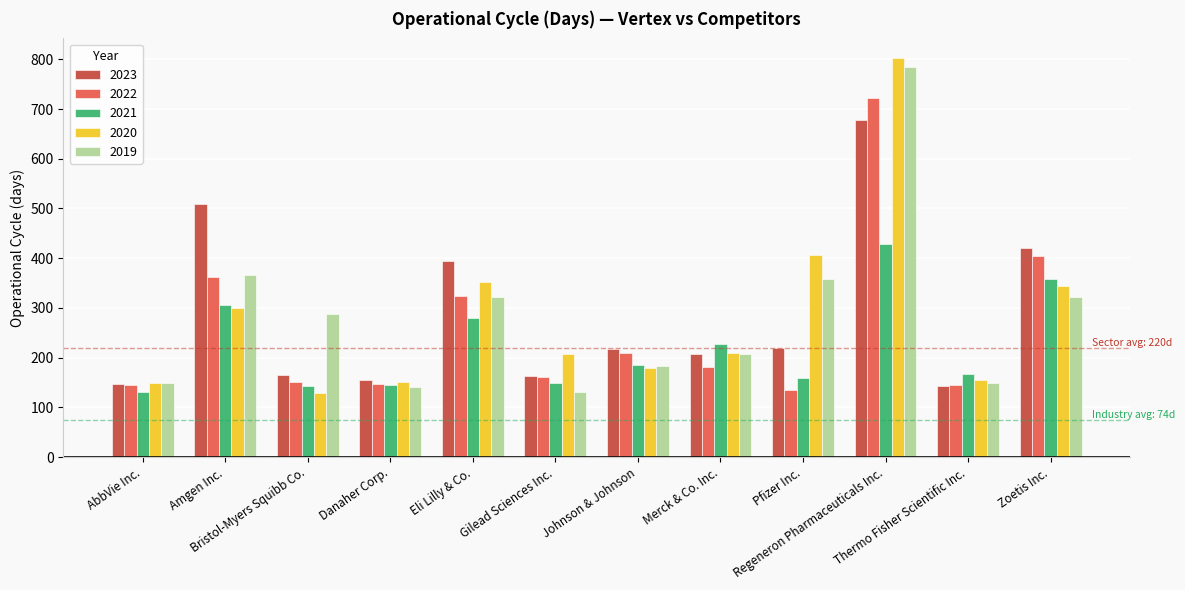

How many data points in 2020 are less than 209?

6